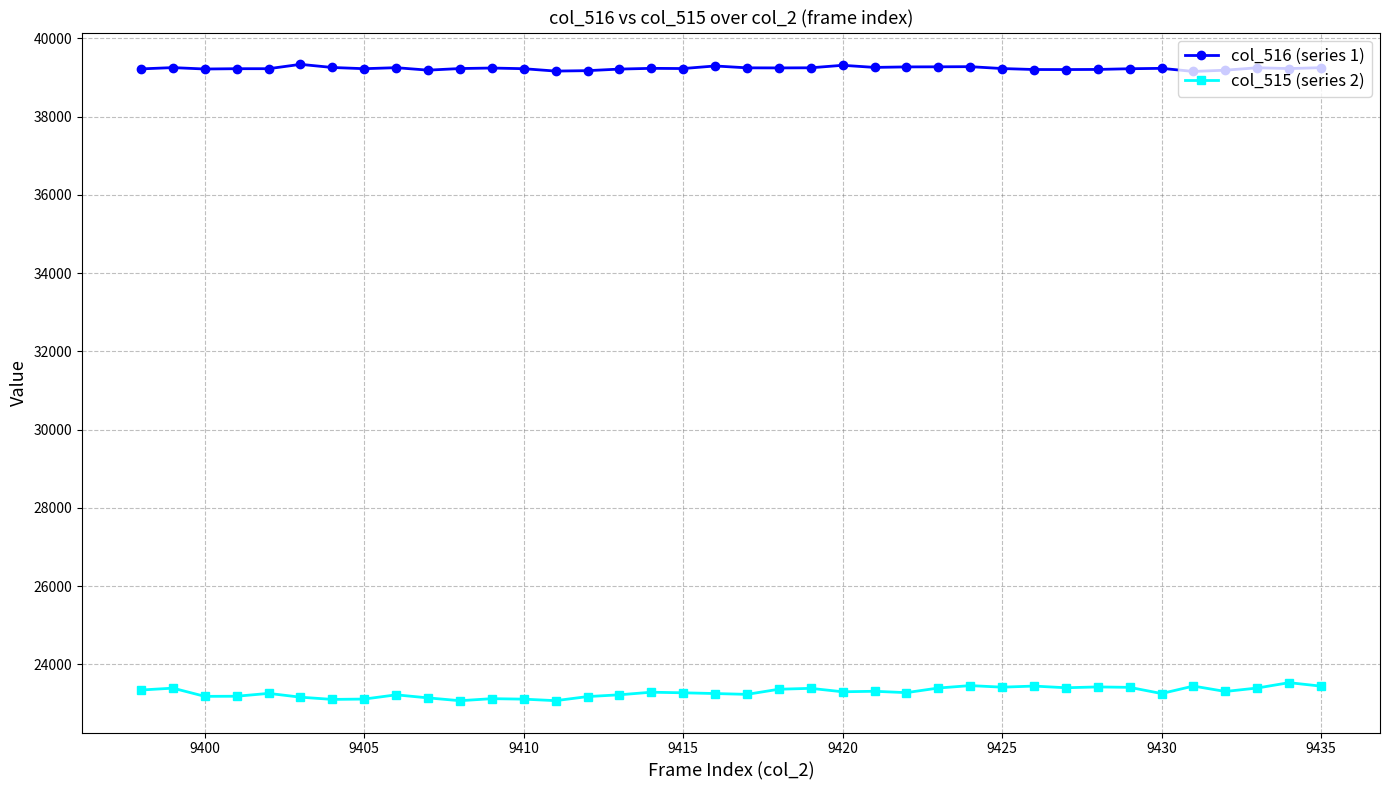

What is the maximum value shown in the chart?

39334